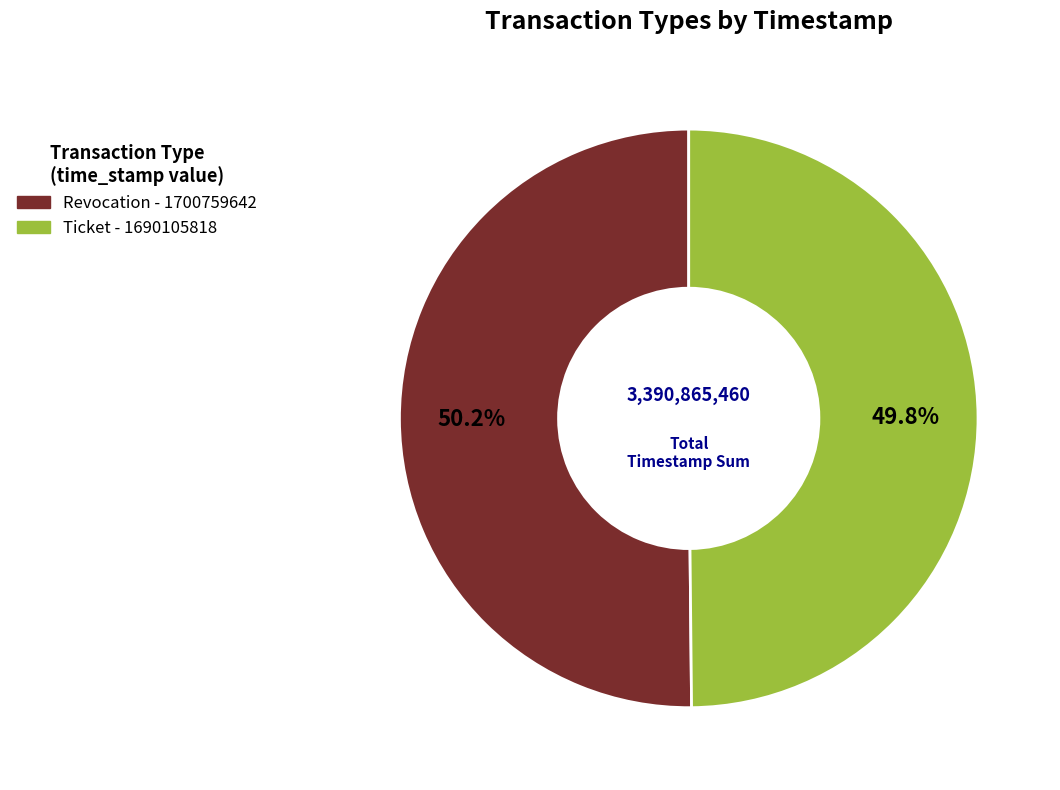

The Ticket slice represents 64% of the pie. True or false?

False